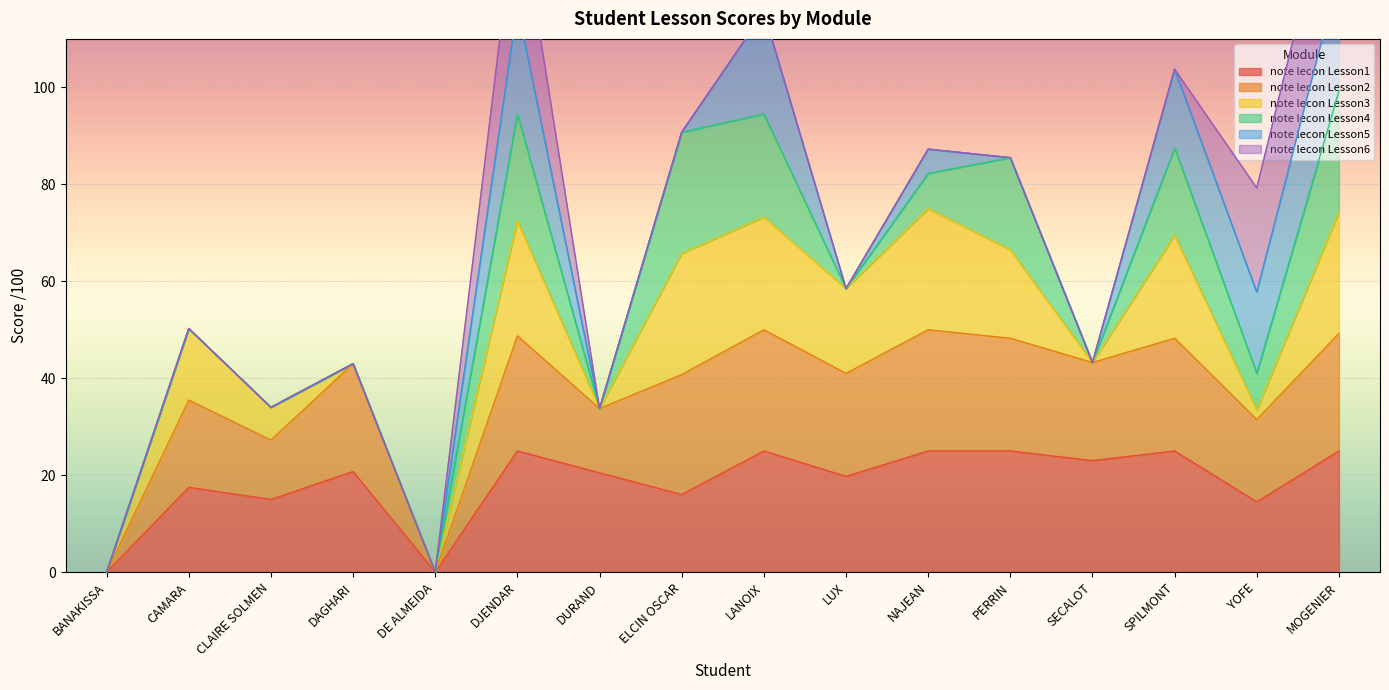

Is the value of note lecon Lesson4 at MOGENIER greater than the value of note lecon Lesson6 at BANAKISSA?

Yes